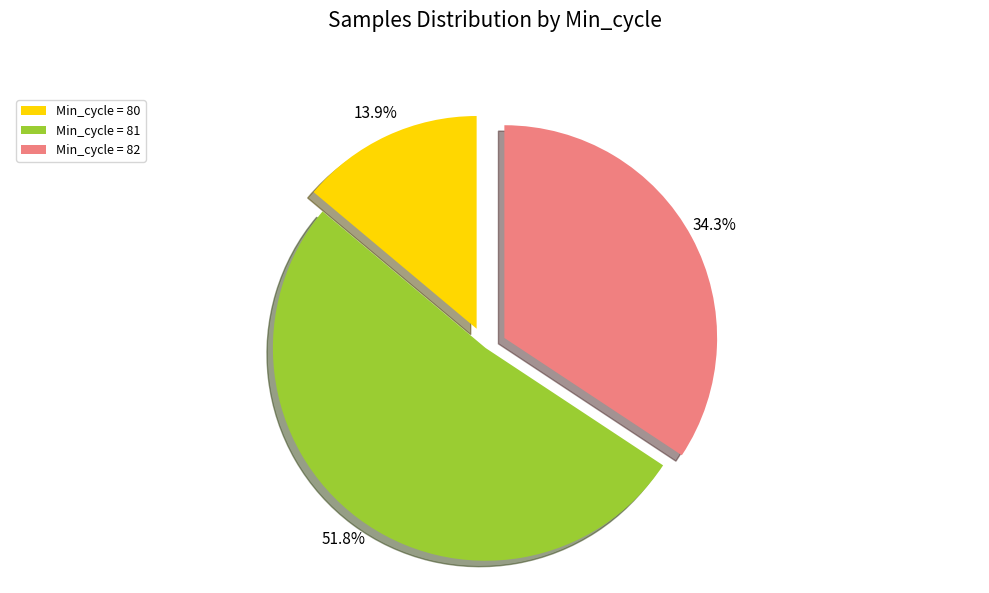

Between Min_cycle = 82 and Min_cycle = 80, which is larger?

Min_cycle = 82